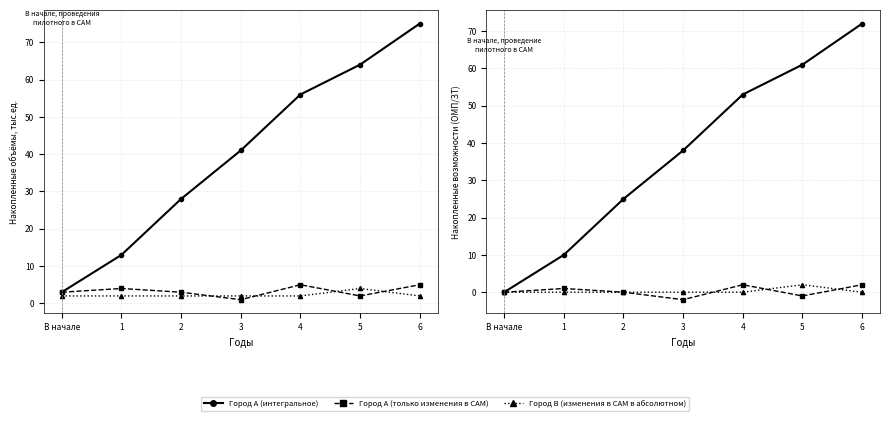

Rank the series by their maximum value, from highest to lowest.

Город А (интегральное), Город А (только изменения в CAM), Город В (изменения в CAM в абсолютном)